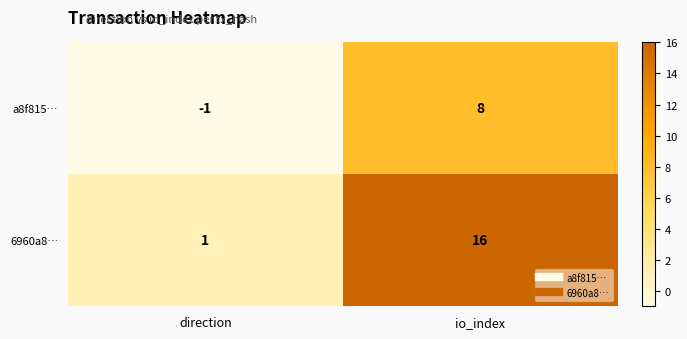

Which series has the widest spread of values?

6960a8…